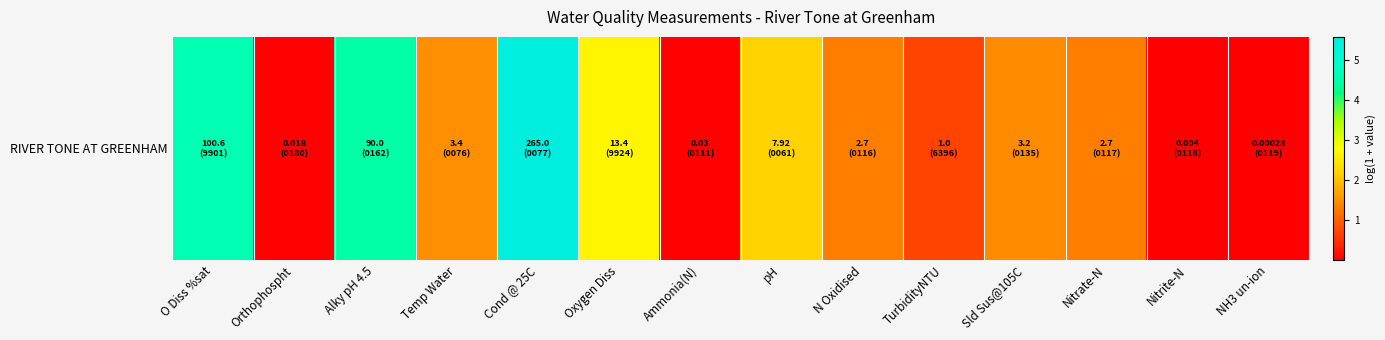

Where does the data first go above 1?

O Diss %sat